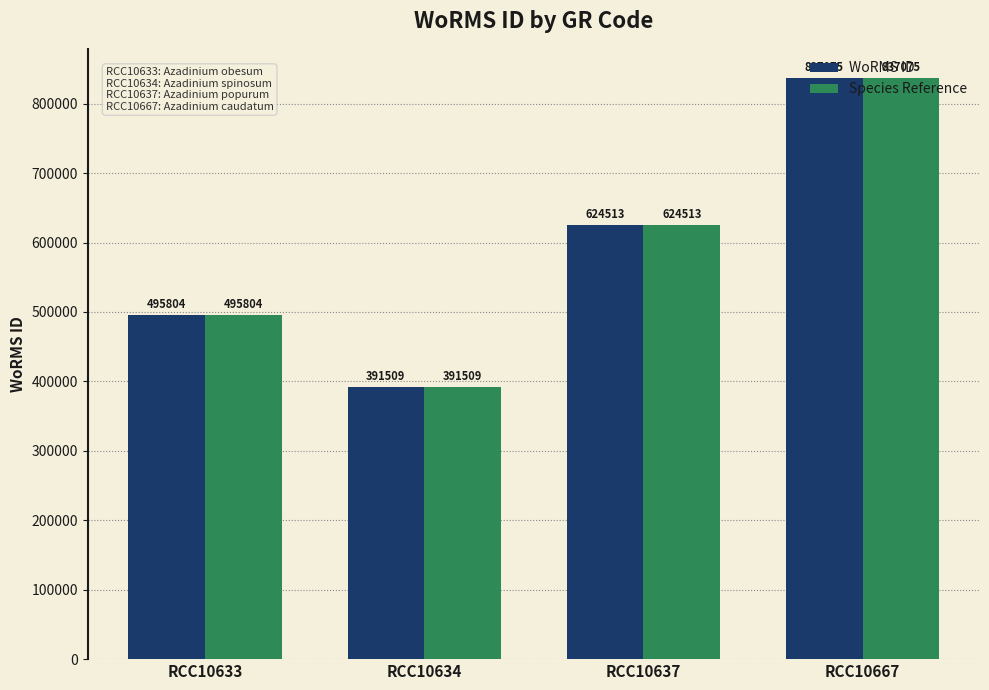

Reading right to left, transcribe all the data shown in this chart.

WoRMS ID: 837075	624513	391509	495804
Species Reference: 837075	624513	391509	495804